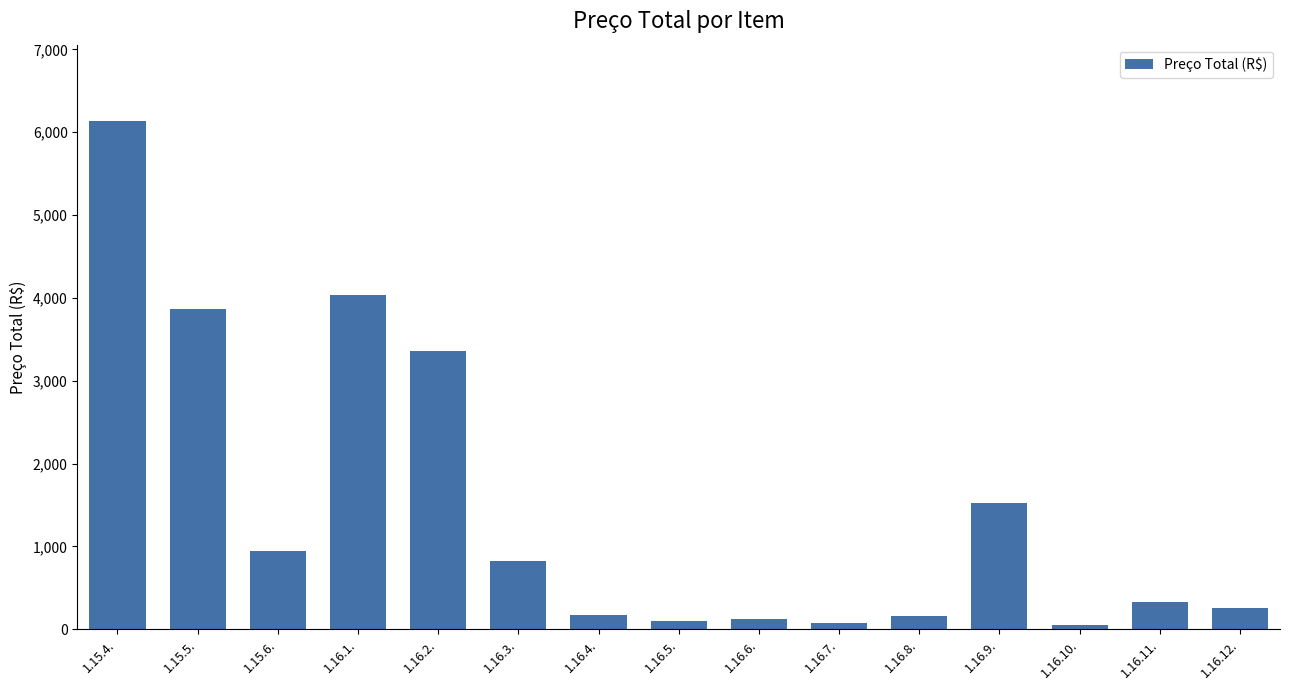

What is the smallest value displayed?

49.5